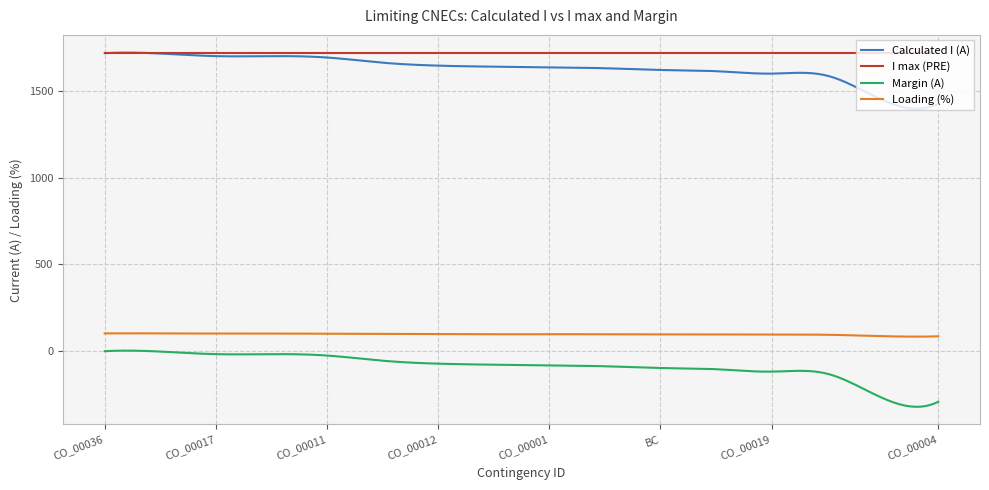

What is the smallest value displayed?

-324.1